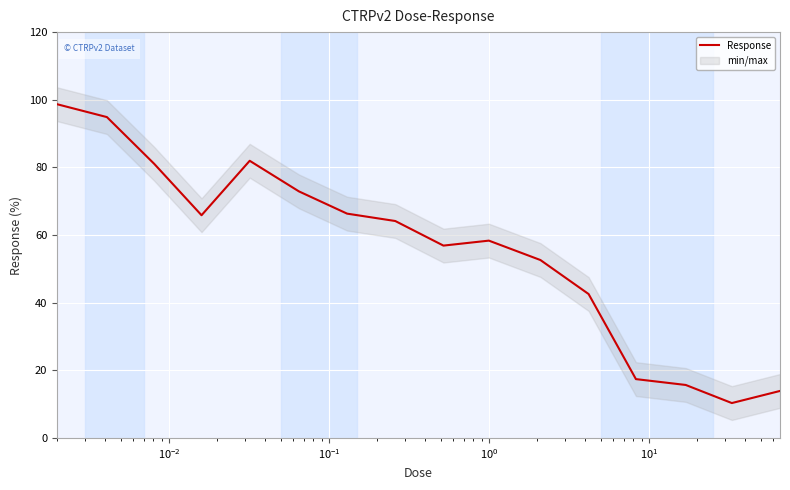

What is the minimum value for Response?

10.3